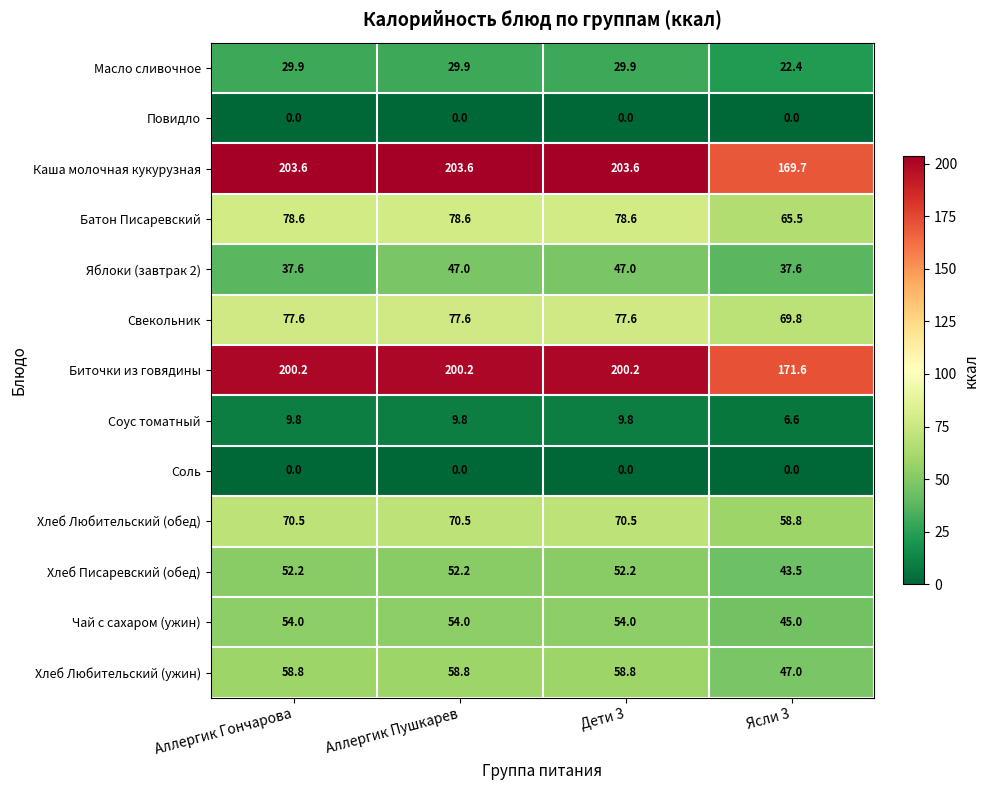

The value of Яблоки (завтрак 2) at Ясли 3 is 57.0. True or false?

False